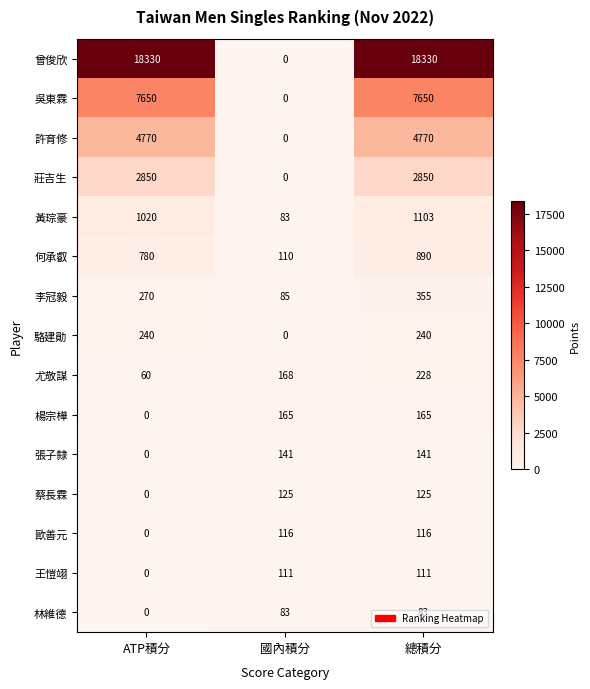

At how many categories does at least one series exceed 18060?

2